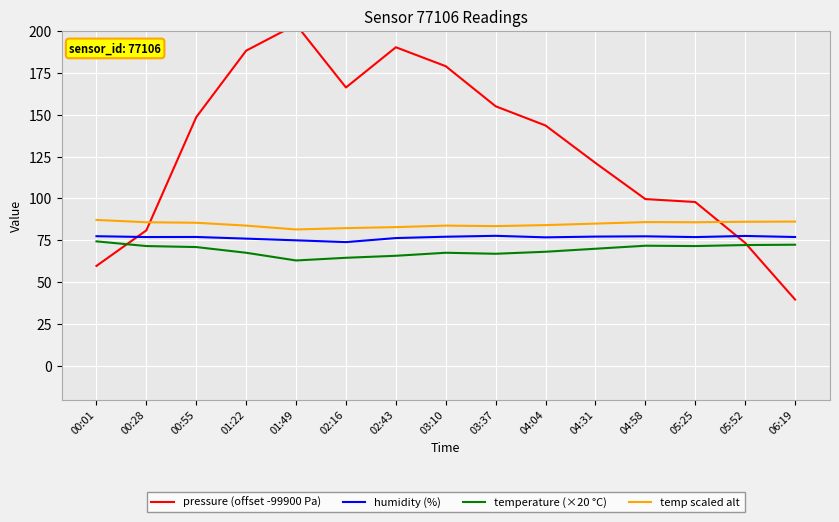

What is the approximate value of temp scaled alt at 03:10?

83.8